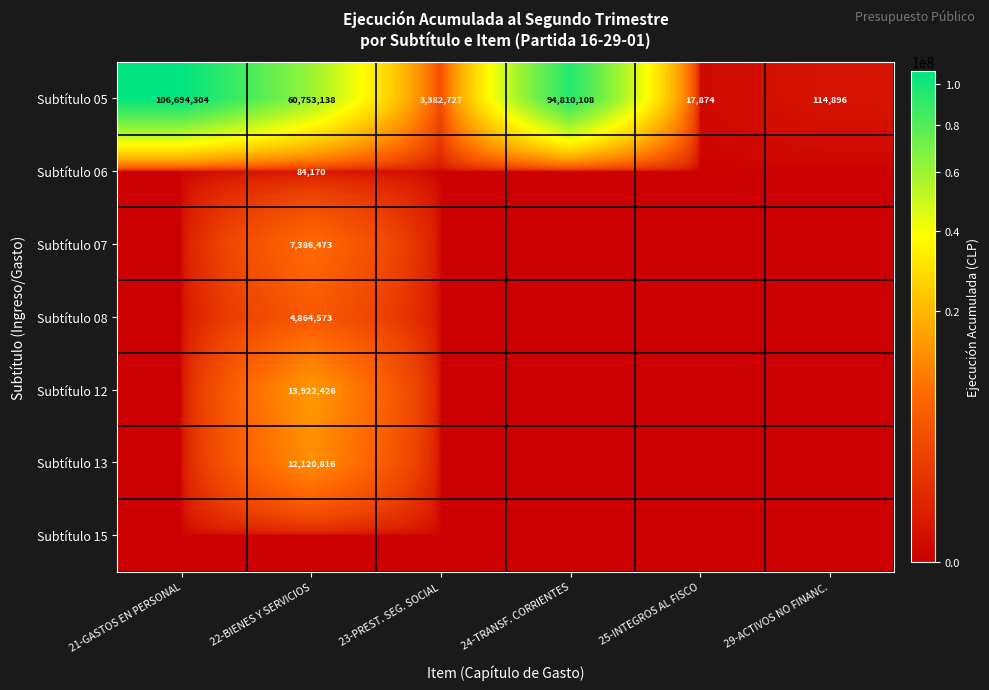

Read the Subtítulo 05 value at 21-GASTOS EN PERSONAL.

106694304